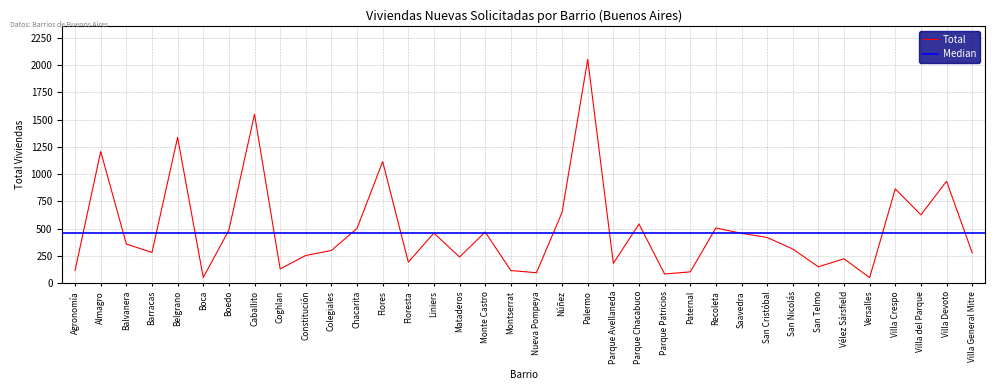

Which label corresponds to the largest value in the chart?

Palermo